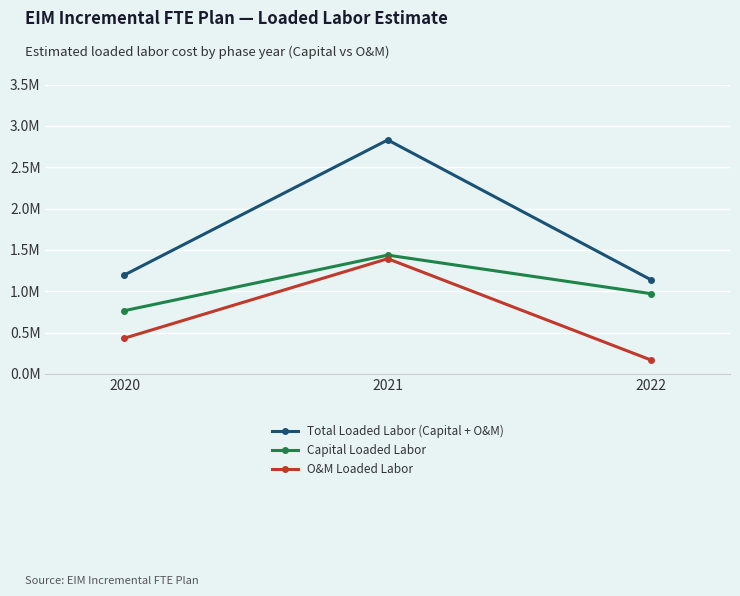

Which category has the lowest value in the O&M Loaded Labor series?

2022